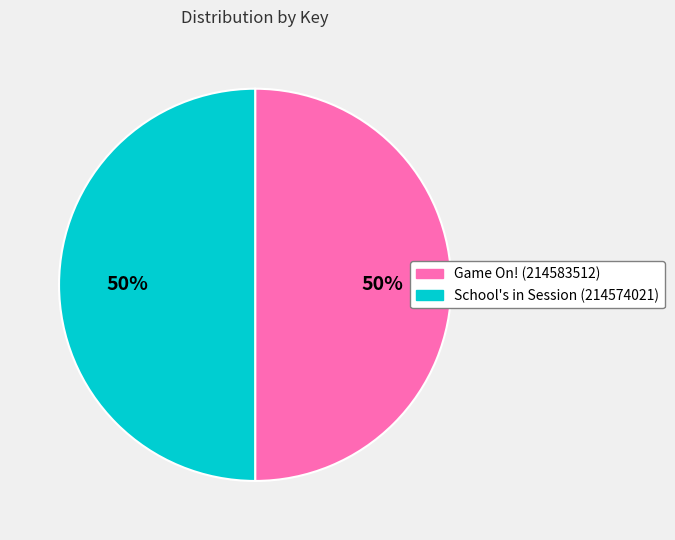

The Game On! (214583512) slice represents 50% of the pie. True or false?

True